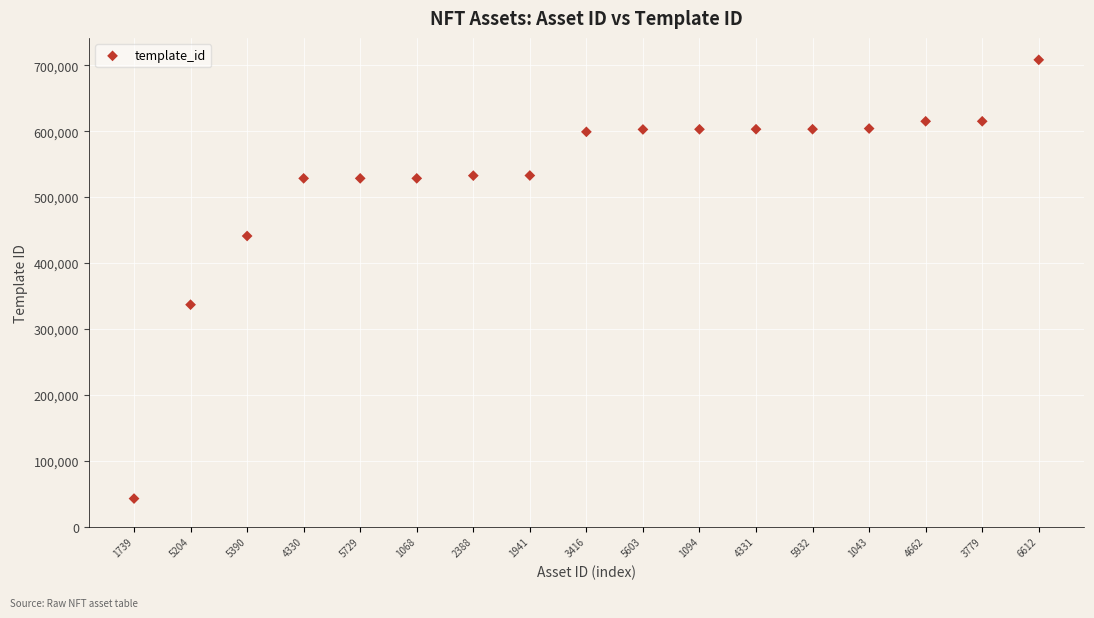

What is the range of Y values (max minus min)?

665819